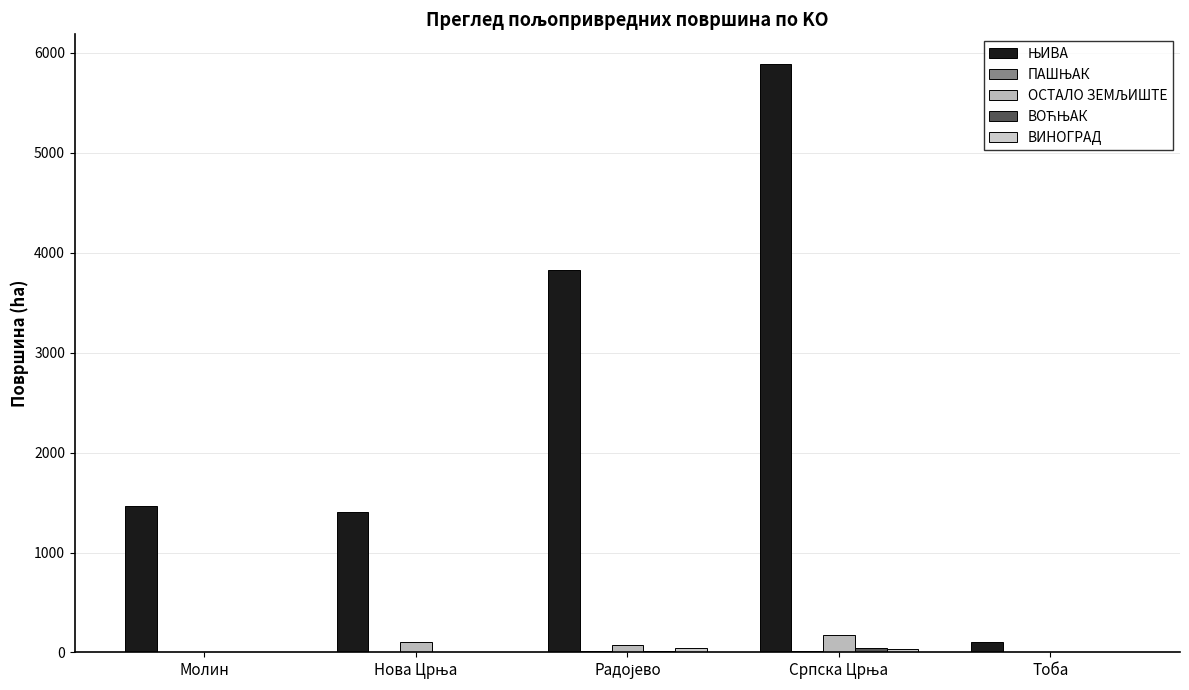

How many distinct data groups are displayed?

5